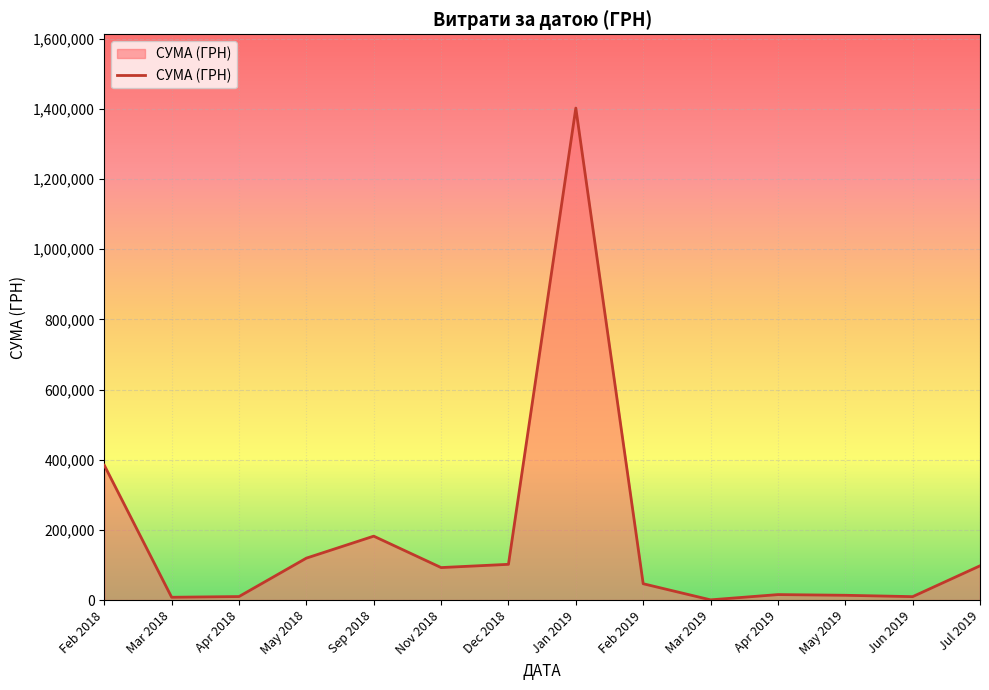

True or false: the data shows 647.0 at Mar 2019.

True